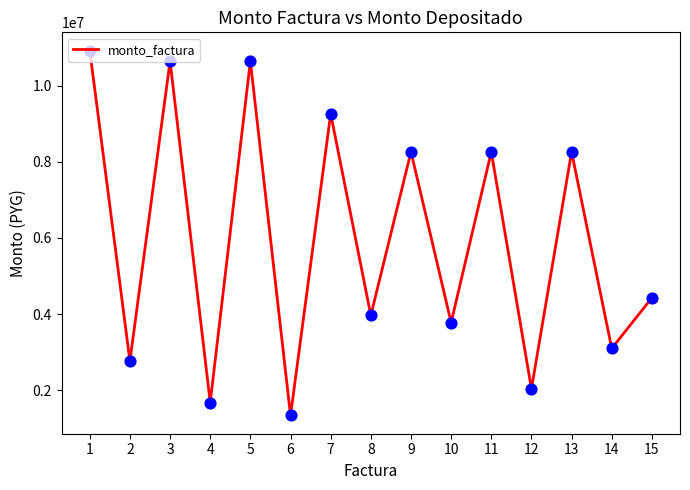

Between 4 and 8, which is larger?

8